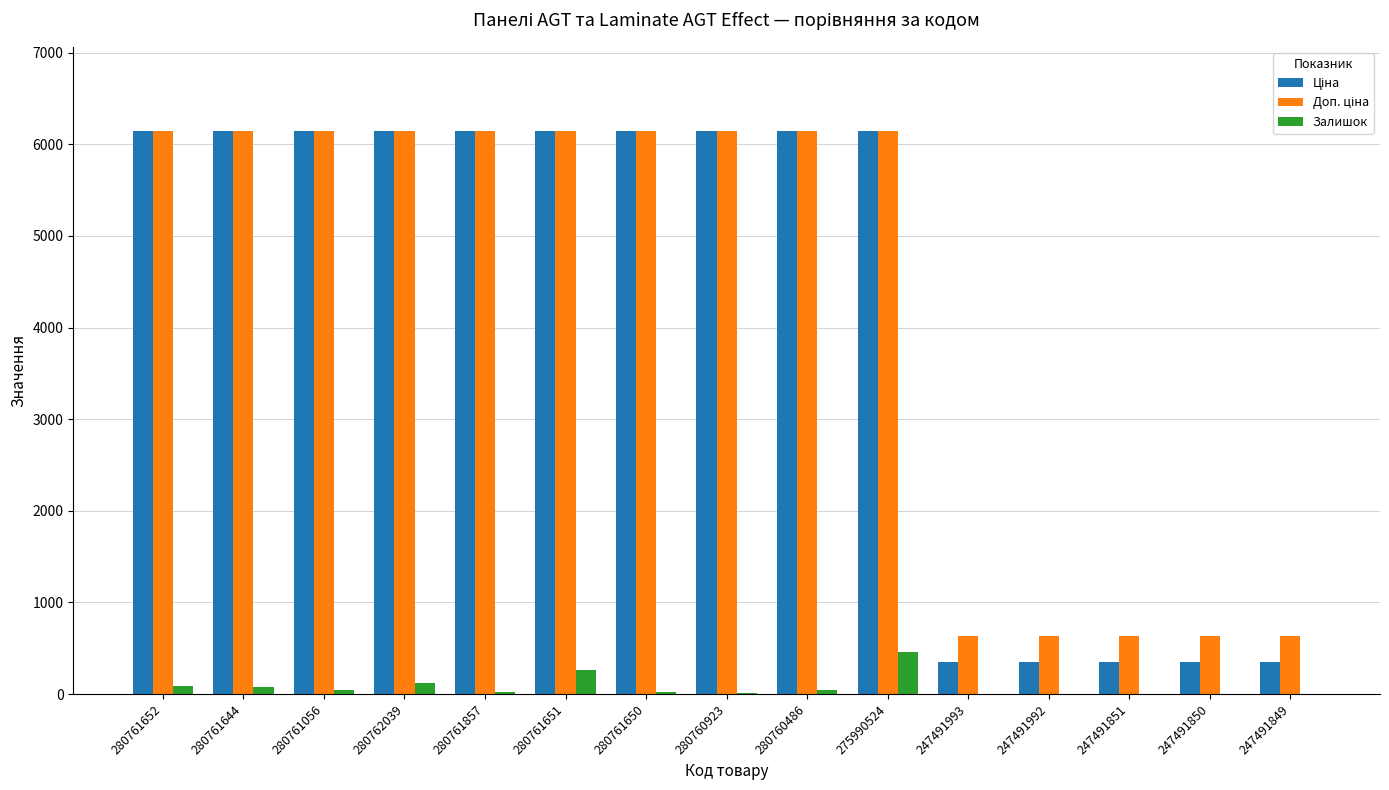

Which category has the highest value across all series?

280761652